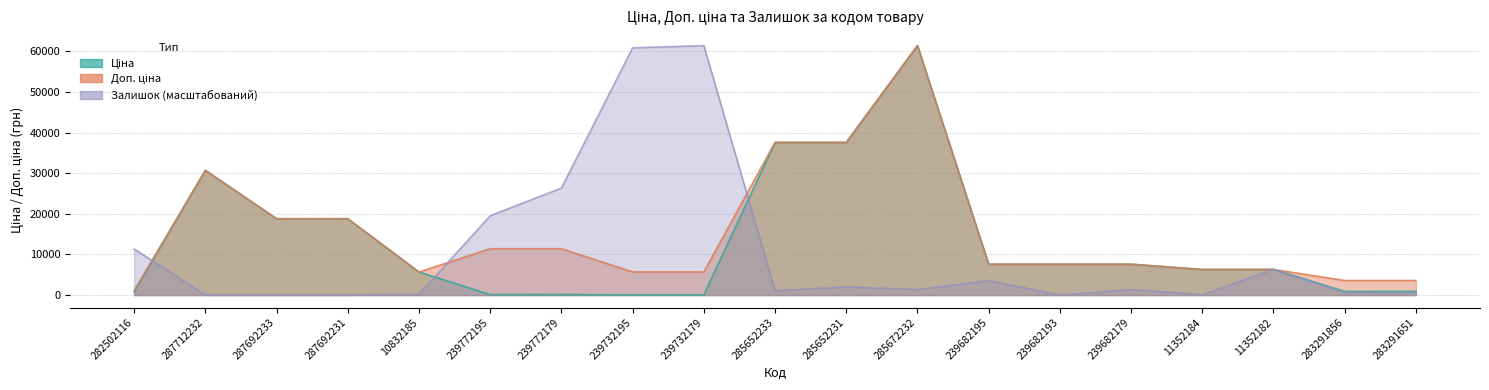

Which series has the widest spread of values?

Залишок